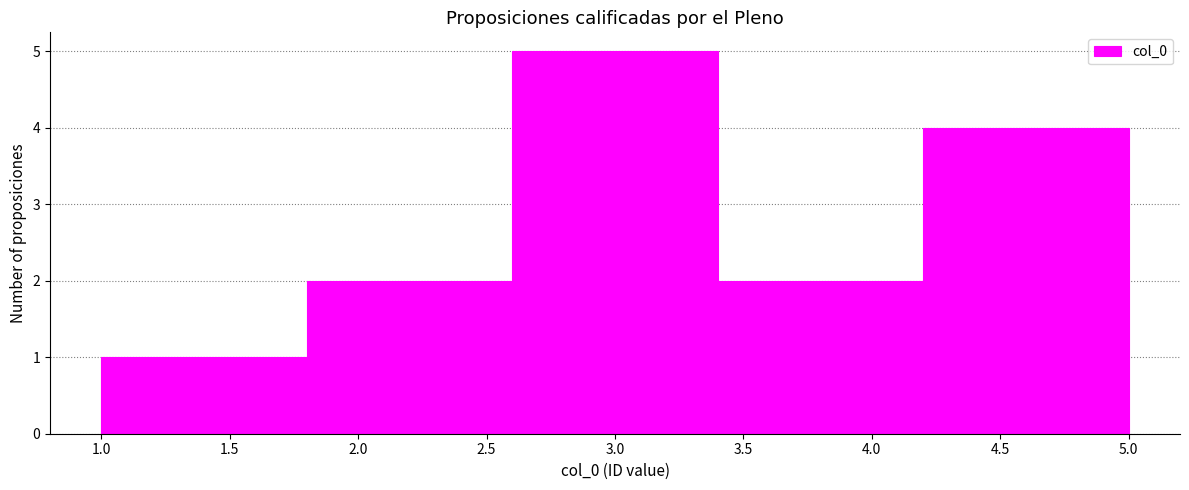

Reading left to right, transcribe this chart: for each bar, give the range it covers on the x-axis and its height. The values are not printed on the chart, so give them approximately, as read against the axis.

1.0 to 1.8: 1
1.8 to 2.6: 2
2.6 to 3.4: 5
3.4 to 4.2: 2
4.2 to 5.0: 4